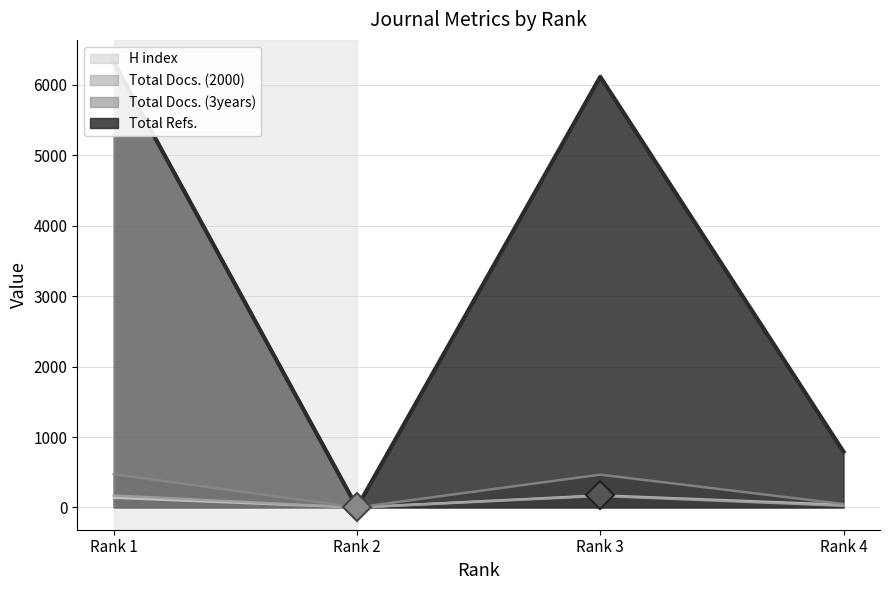

True or false: Total Docs. (3years) and Total Docs. (2000) intersect in this chart.

False